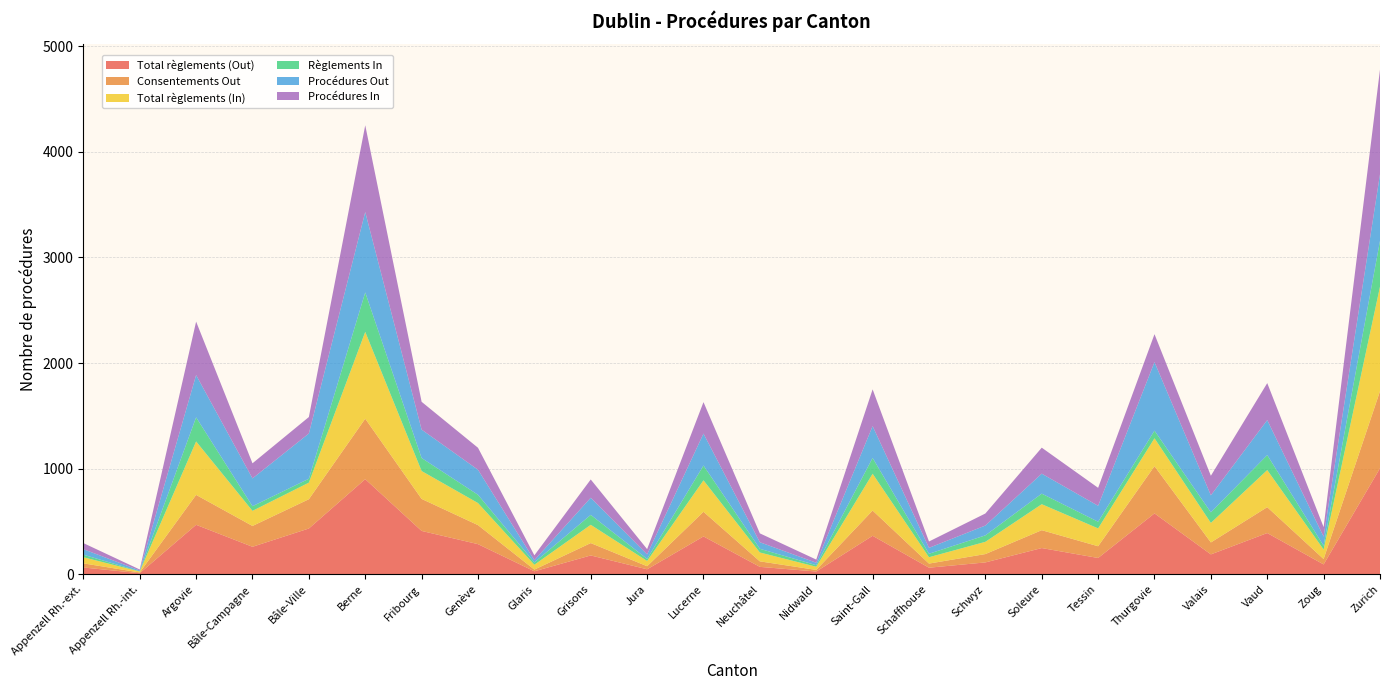

Reading left to right, transcribe all the data shown in this chart.

Total règlements (Out): Appenzell Rh.-ext.=65	Appenzell Rh.-int.=11	Argovie=469	Bâle-Campagne=261	Bâle-Ville=434	Berne=901	Fribourg=411	Genève=286	Glaris=29	Grisons=179	Jura=48	Lucerne=359	Neuchâtel=71	Nidwald=27	Saint-Gall=365	Schaffhouse=63	Schwyz=113	Soleure=249	Tessin=155	Thurgovie=577	Valais=189	Vaud=391	Zoug=94	Zurich=1004
Consentements Out: Appenzell Rh.-ext.=39	Appenzell Rh.-int.=7	Argovie=283	Bâle-Campagne=197	Bâle-Ville=277	Berne=572	Fribourg=303	Genève=180	Glaris=16	Grisons=117	Jura=29	Lucerne=233	Neuchâtel=52	Nidwald=15	Saint-Gall=239	Schaffhouse=39	Schwyz=79	Soleure=169	Tessin=111	Thurgovie=447	Valais=113	Vaud=245	Zoug=51	Zurich=730
Total règlements (In): Appenzell Rh.-ext.=58	Appenzell Rh.-int.=9	Argovie=506	Bâle-Campagne=143	Bâle-Ville=157	Berne=822	Fribourg=264	Genève=209	Glaris=46	Grisons=173	Jura=50	Lucerne=298	Neuchâtel=84	Nidwald=30	Saint-Gall=348	Schaffhouse=60	Schwyz=116	Soleure=246	Tessin=169	Thurgovie=264	Valais=185	Vaud=351	Zoug=90	Zurich=989
Règlements In: Appenzell Rh.-ext.=24	Appenzell Rh.-int.=2	Argovie=228	Bâle-Campagne=44	Bâle-Ville=37	Berne=373	Fribourg=123	Genève=78	Glaris=22	Grisons=94	Jura=19	Lucerne=140	Neuchâtel=35	Nidwald=15	Saint-Gall=150	Schaffhouse=33	Schwyz=61	Soleure=100	Tessin=63	Thurgovie=72	Valais=100	Vaud=142	Zoug=36	Zurich=434
Procédures Out: Appenzell Rh.-ext.=52	Appenzell Rh.-int.=8	Argovie=400	Bâle-Campagne=263	Bâle-Ville=428	Berne=761	Fribourg=269	Genève=237	Glaris=21	Grisons=162	Jura=43	Lucerne=302	Neuchâtel=62	Nidwald=23	Saint-Gall=301	Schaffhouse=56	Schwyz=93	Soleure=189	Tessin=151	Thurgovie=649	Valais=161	Vaud=331	Zoug=86	Zurich=630
Procédures In: Appenzell Rh.-ext.=58	Appenzell Rh.-int.=9	Argovie=506	Bâle-Campagne=143	Bâle-Ville=156	Berne=821	Fribourg=263	Genève=208	Glaris=46	Grisons=173	Jura=50	Lucerne=298	Neuchâtel=84	Nidwald=30	Saint-Gall=348	Schaffhouse=60	Schwyz=114	Soleure=246	Tessin=170	Thurgovie=264	Valais=185	Vaud=350	Zoug=90	Zurich=990